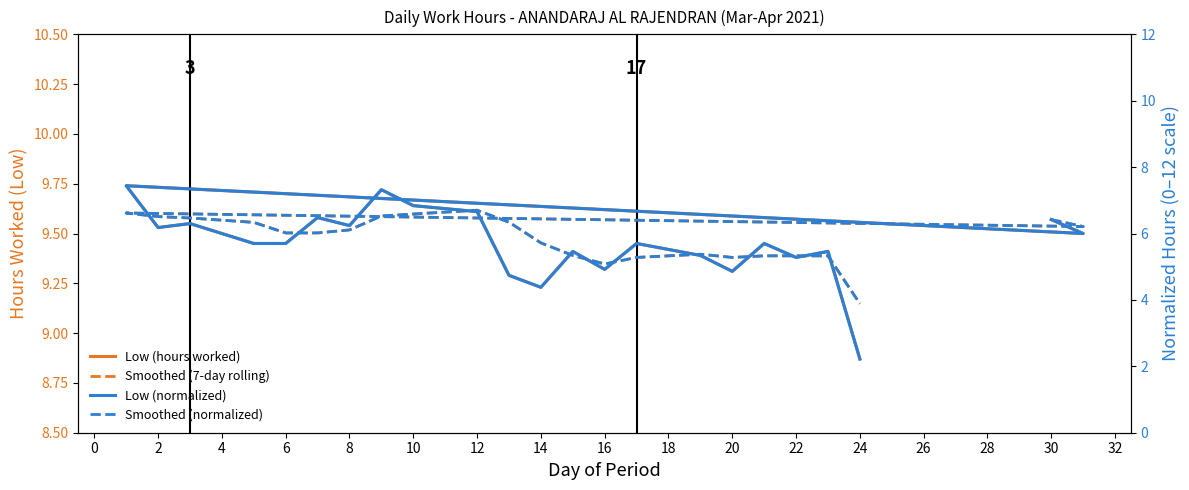

How many data points does each series have?

23